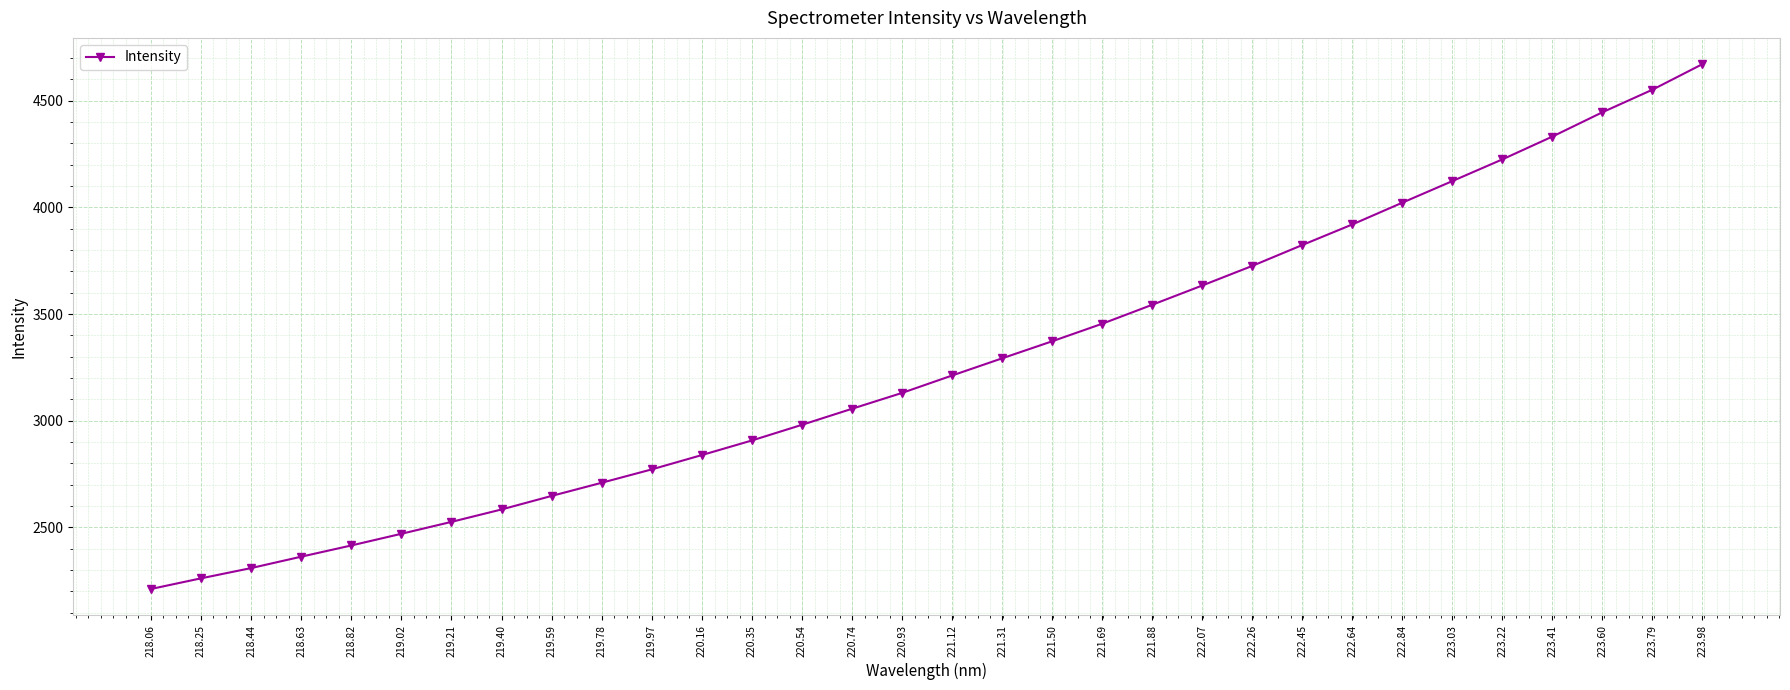

Approximately how many times larger is the value at 221.31 compared to 219.40?

1.3